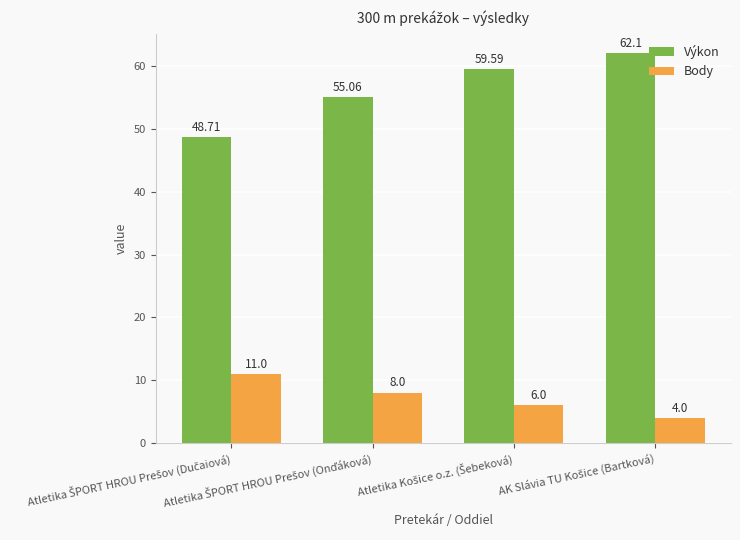

How many distinct data groups are displayed?

2